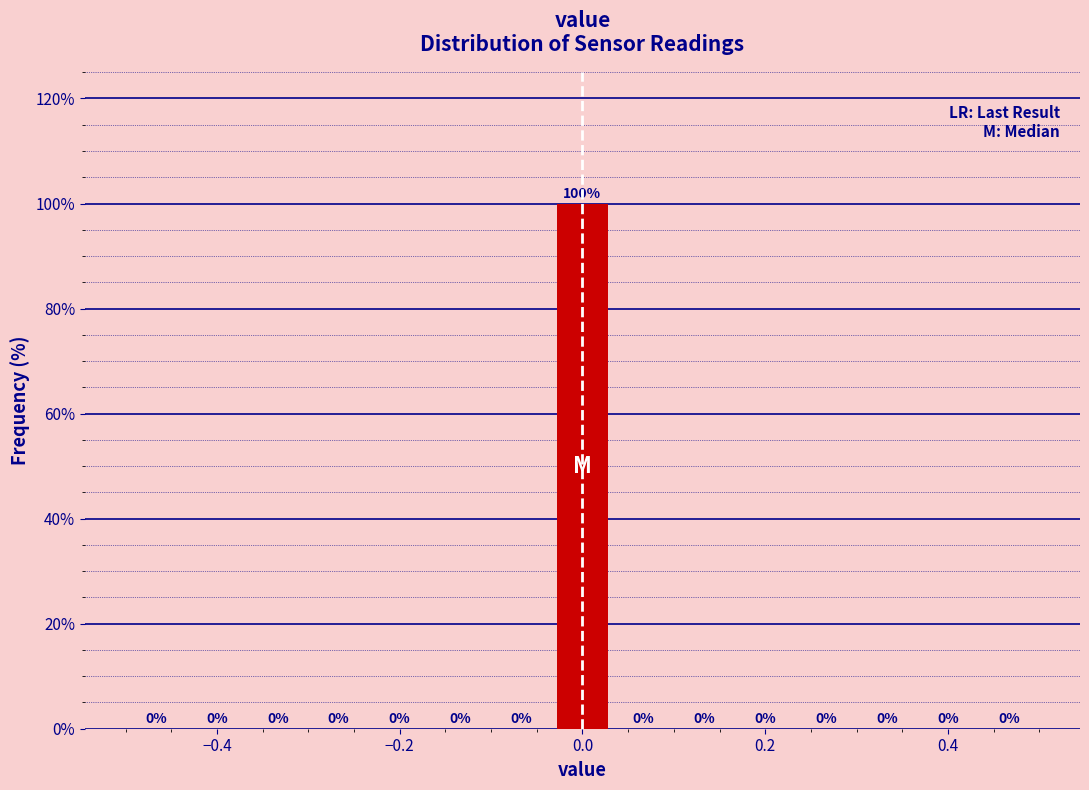

Read against the x-axis, roughly where is the centre of the tallest bar?

0.00